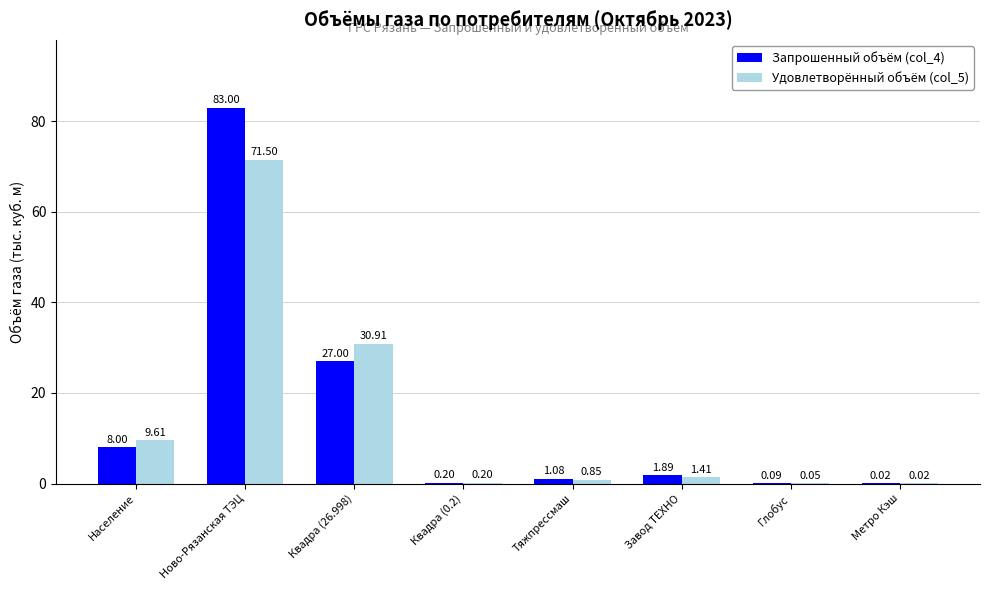

What is the approximate value of Удовлетворённый объём (col_5) at Население?

9.6